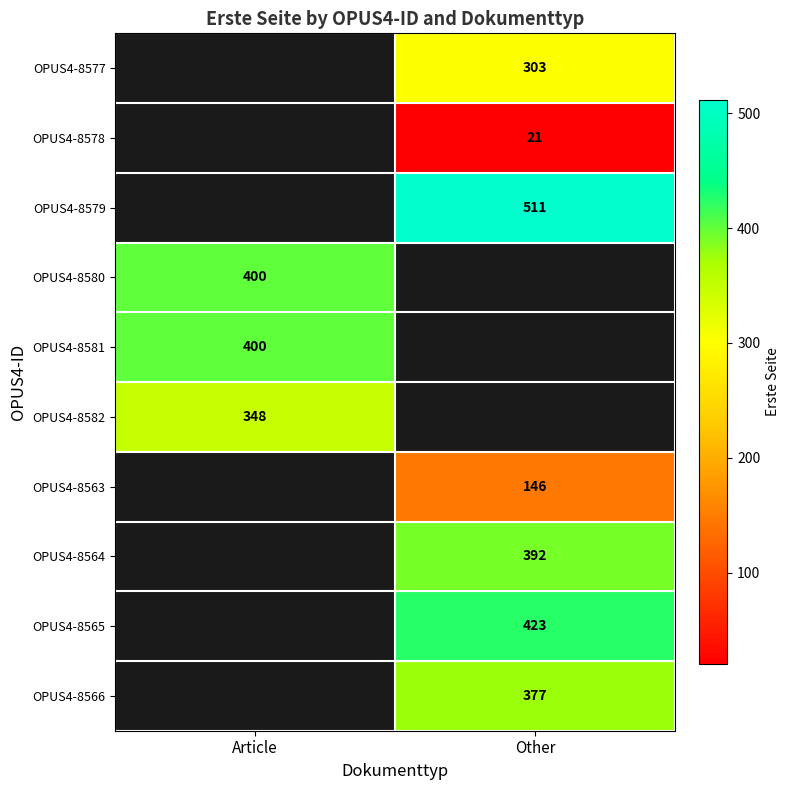

The OPUS4-8579 series shows 682 at Other. True or false?

False